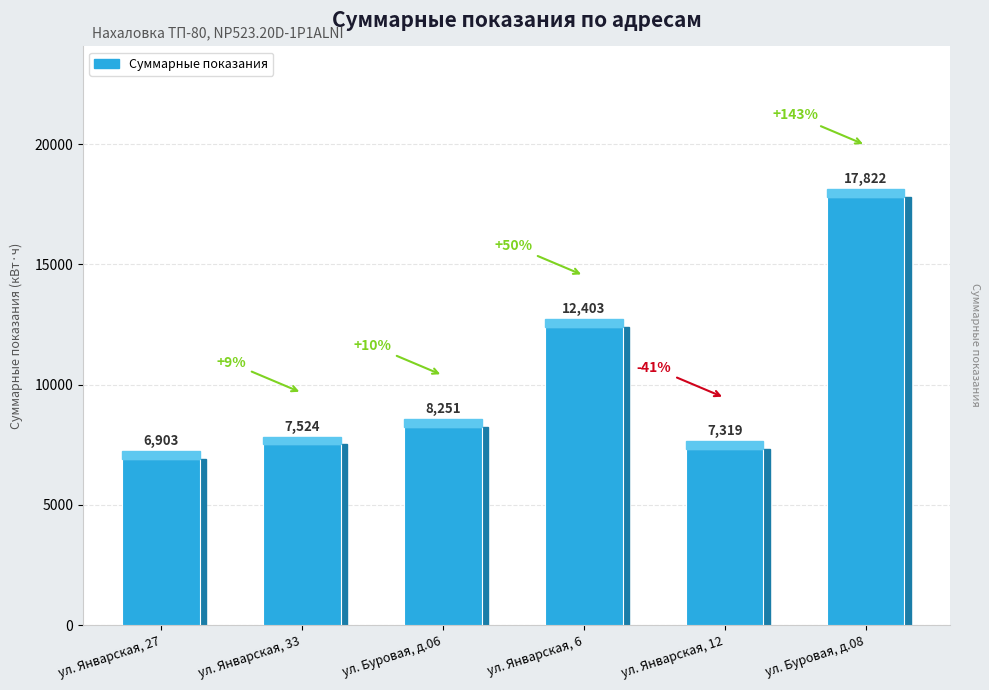

What position from the right is ул. Январская, 33?

5